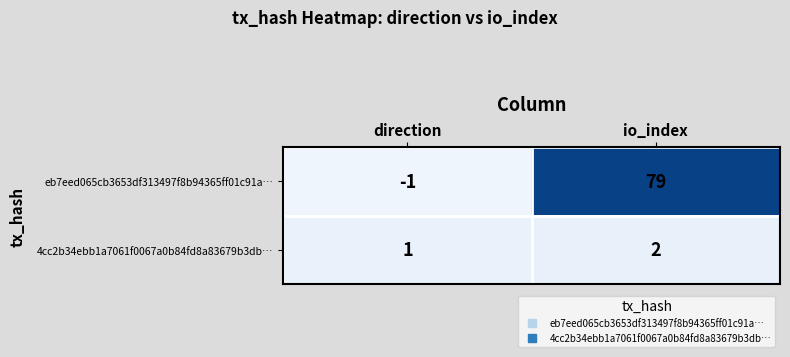

Is the value of eb7eed065cb3653df313497f8b94365ff01c91a… at direction greater than the value of 4cc2b34ebb1a7061f0067a0b84fd8a83679b3db… at io_index?

No